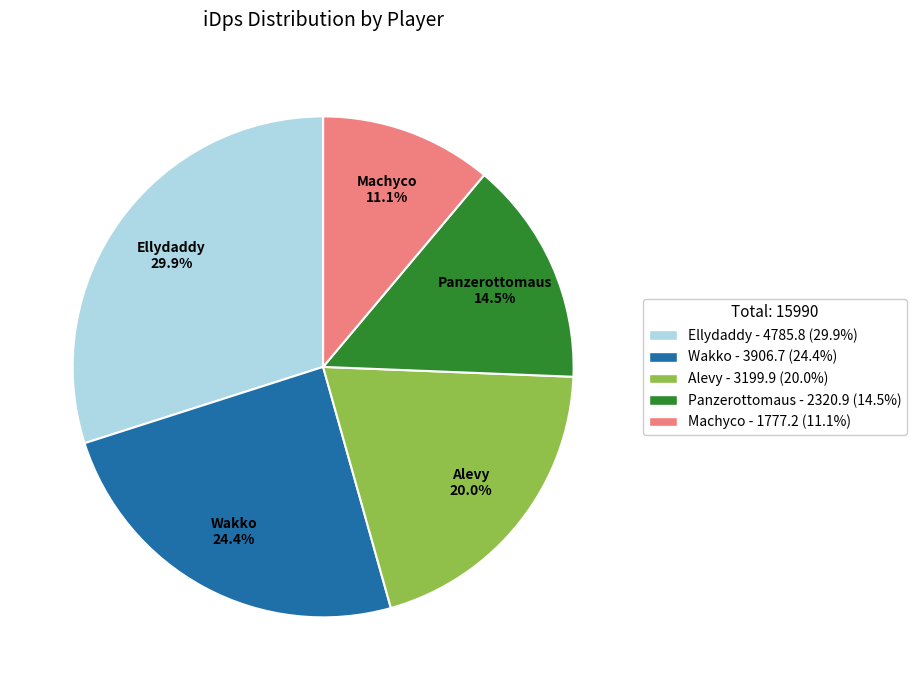

Which has a higher value, Machyco or Panzerottomaus?

Panzerottomaus